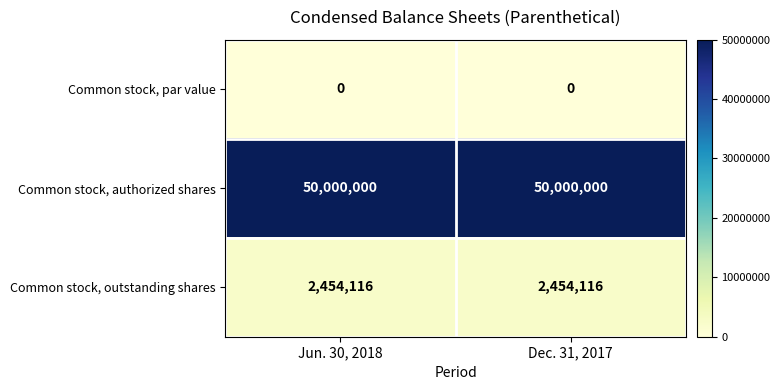

Rank the series at Jun. 30, 2018 from lowest to highest value.

Common stock, par value, Common stock, outstanding shares, Common stock, authorized shares